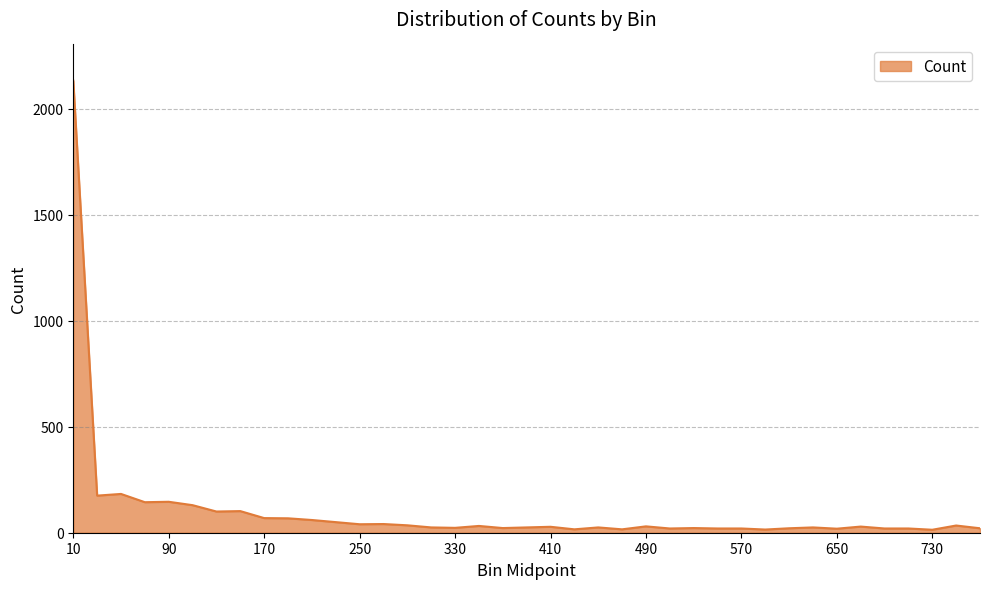

What is the difference between the maximum and minimum values?

2119